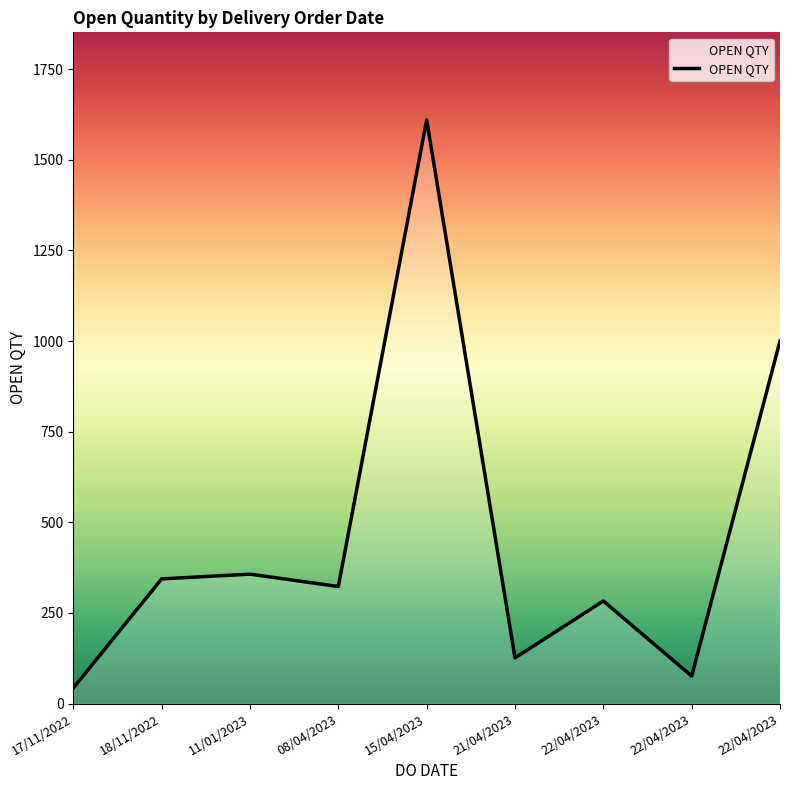

How many points are lower than both their immediate neighbors (excluding endpoints)?

3